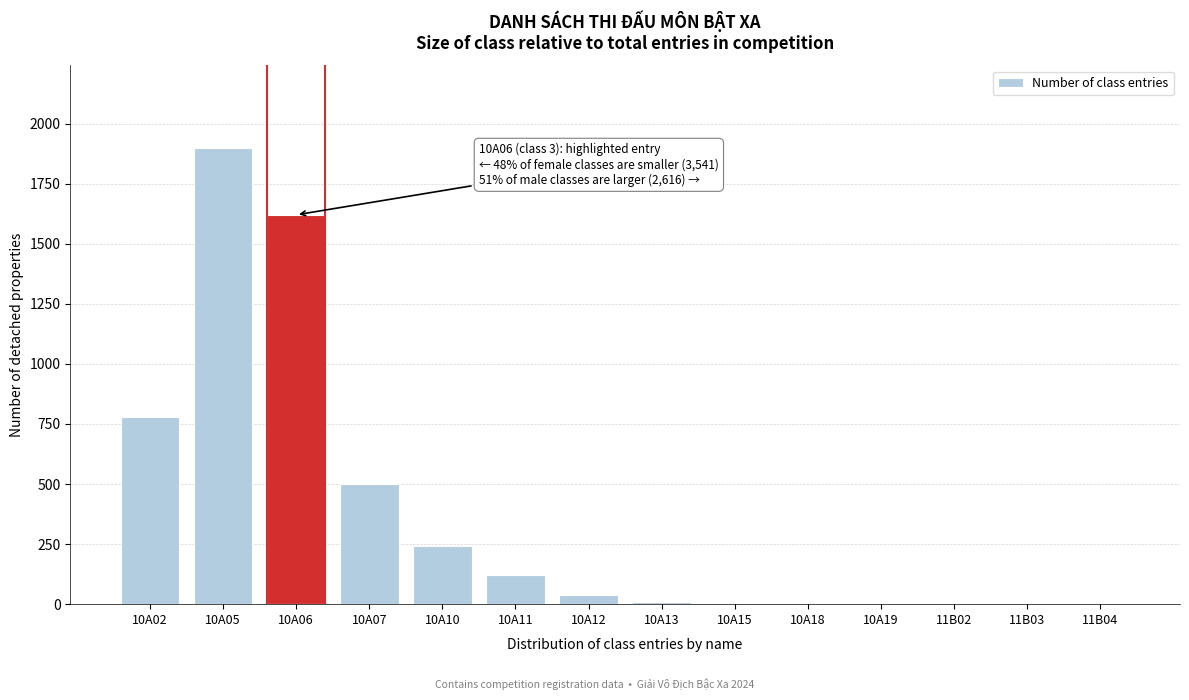

At which category does the chart reach its peak across all series?

10A05